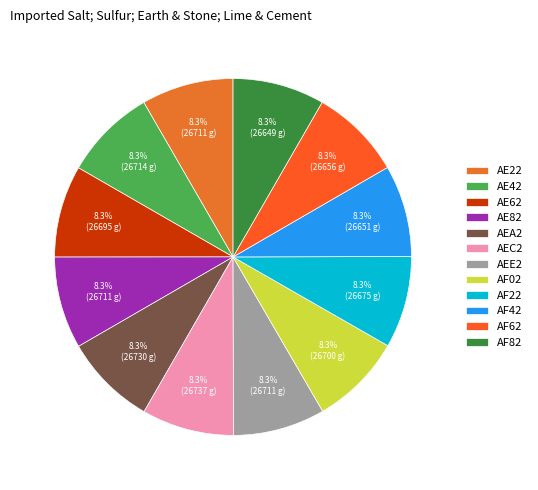

True or false: AE82 accounts for 21% of the total.

False